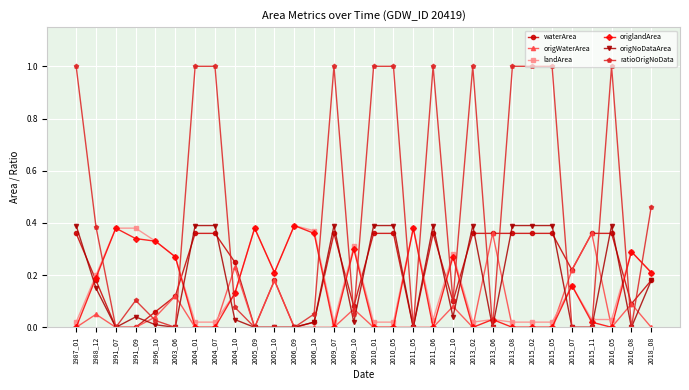

The value of origlandArea at 2011_06 is 0.0. True or false?

True